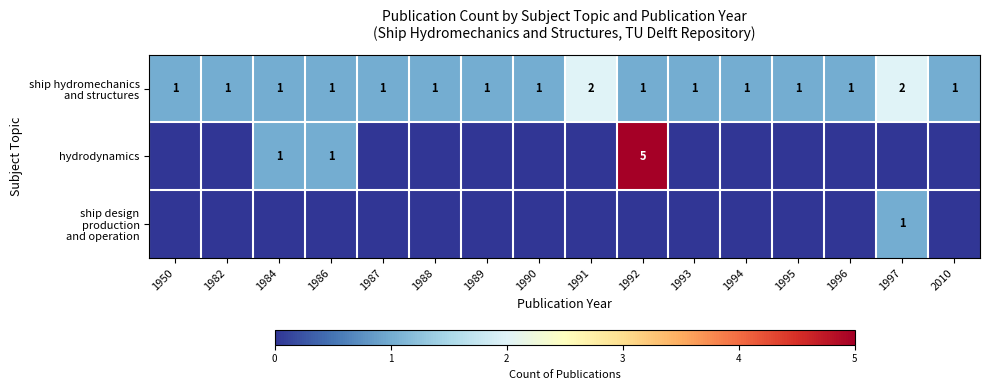

Count the number of categories in the chart.

16